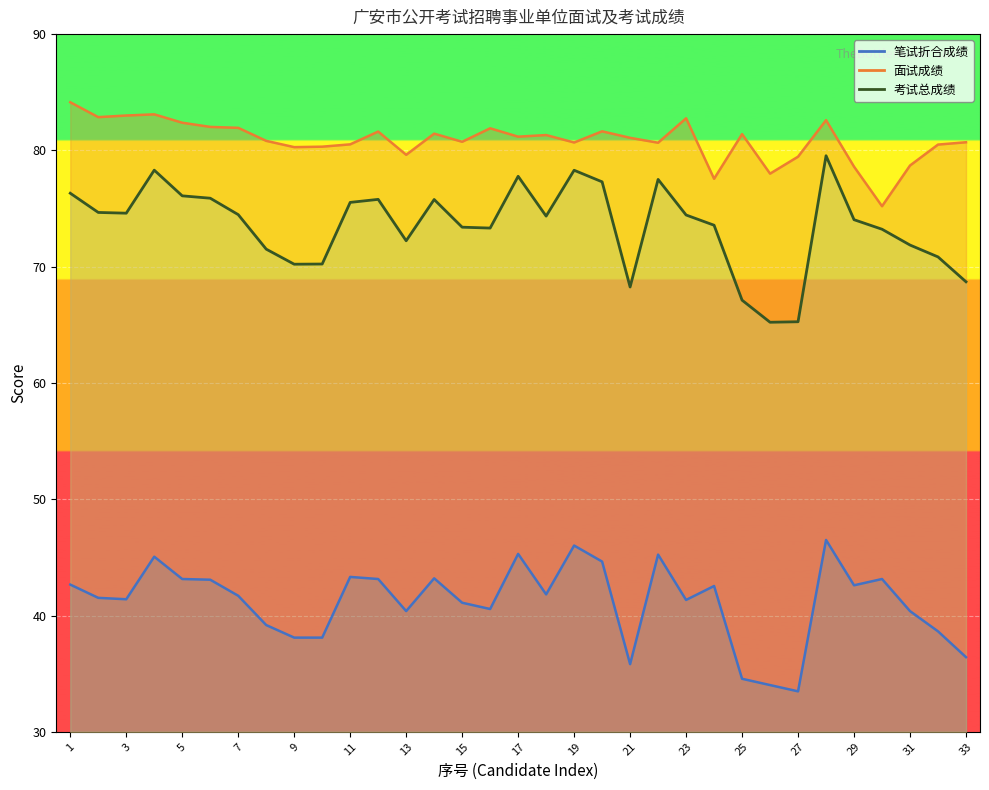

Rank the series at 5 from lowest to highest value.

笔试折合成绩, 考试总成绩, 面试成绩